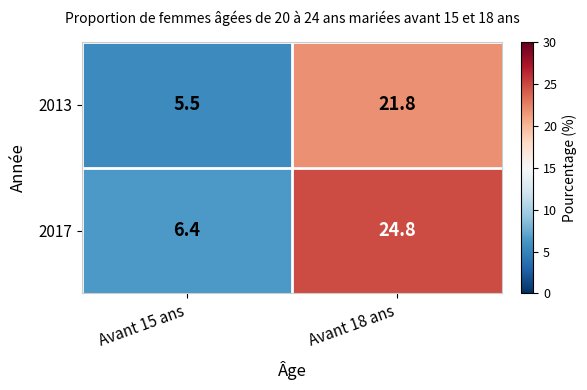

The 2013 series shows 21.8 at Avant 18 ans. True or false?

True